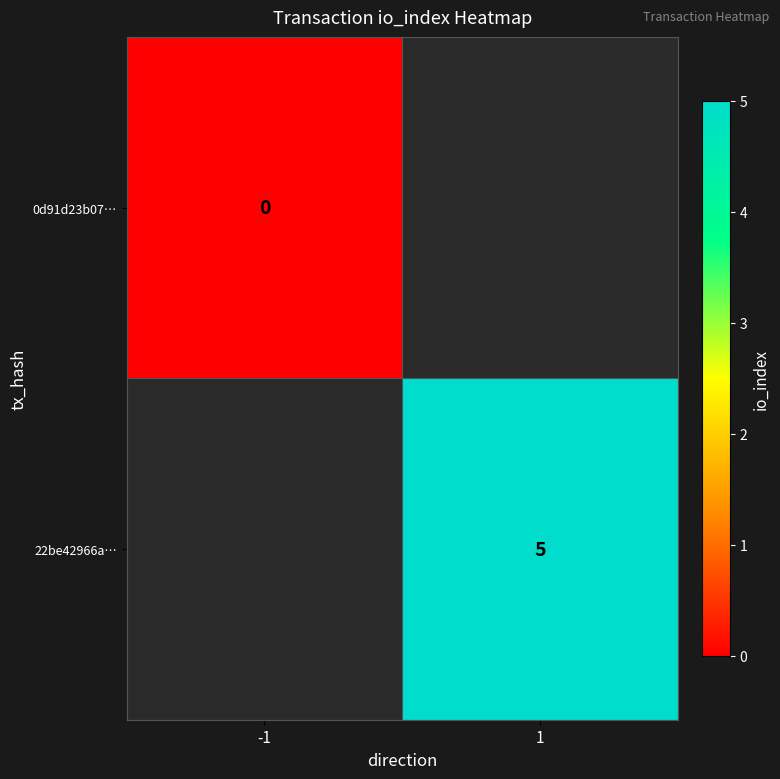

Rank the categories by 22be42966a… value from lowest to highest.

-1, 1